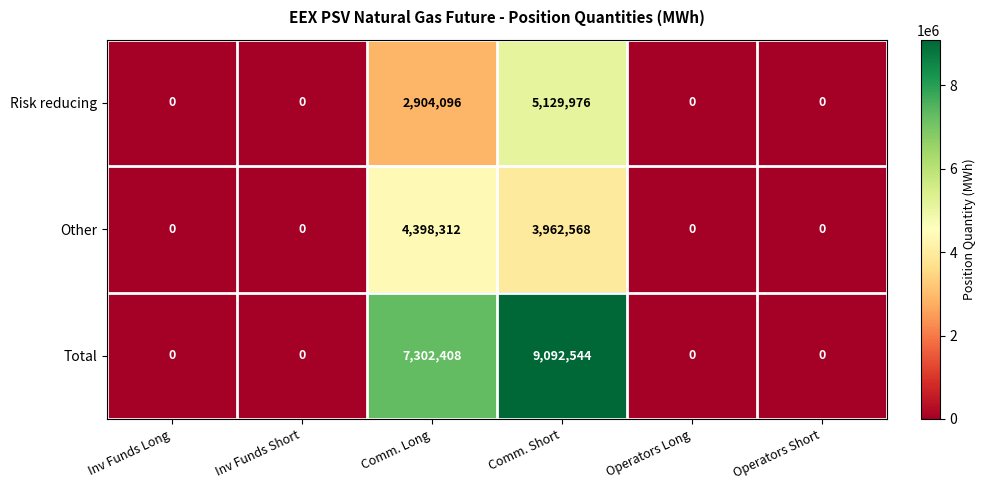

Which series has the largest total across all categories?

Total